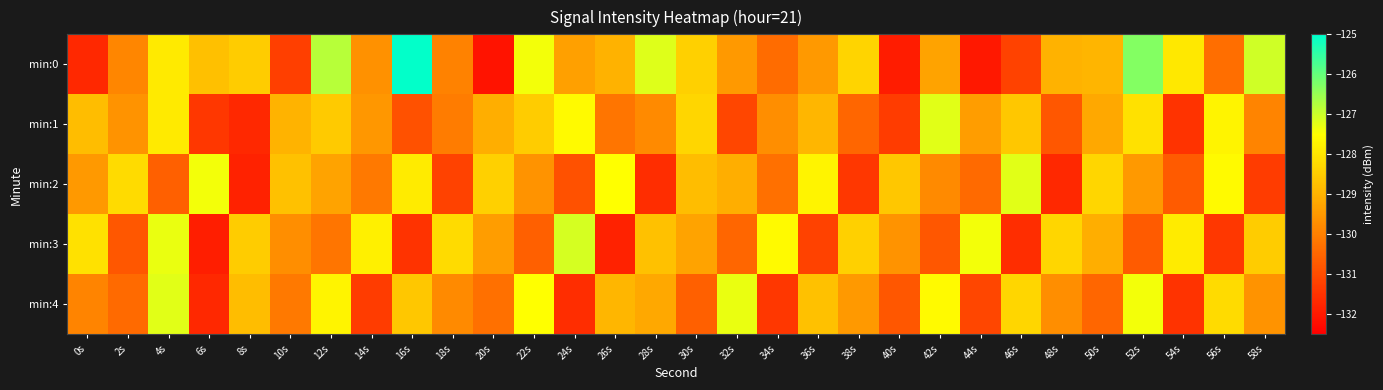

At 2s, list the series in order from smallest to largest.

min:3, min:4, min:0, min:1, min:2